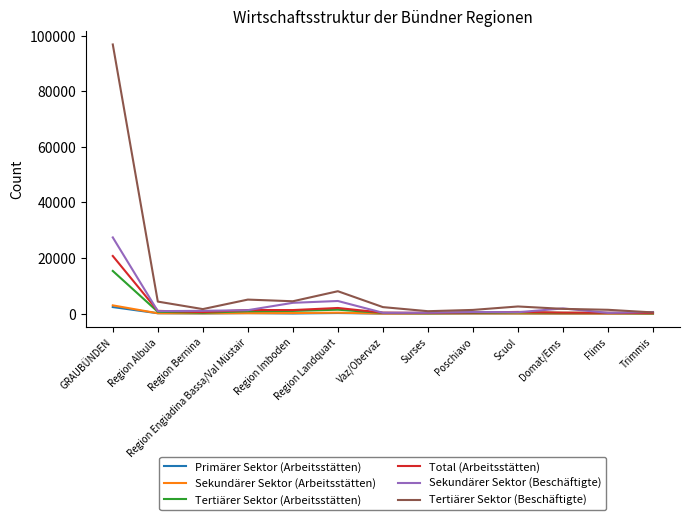

Which series has the widest spread of values?

Tertiärer Sektor (Beschäftigte)